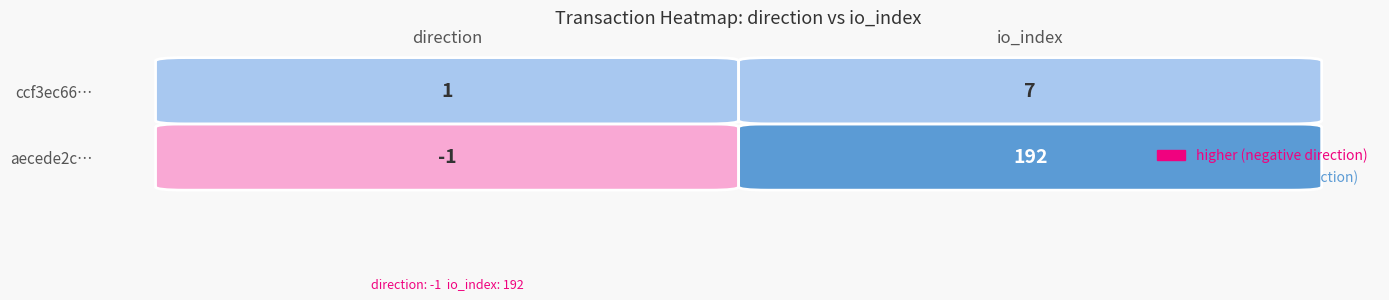

Between direction and io_index, which series saw the biggest shift?

aecede2c8bb679c80777d0195b8c8097accc910